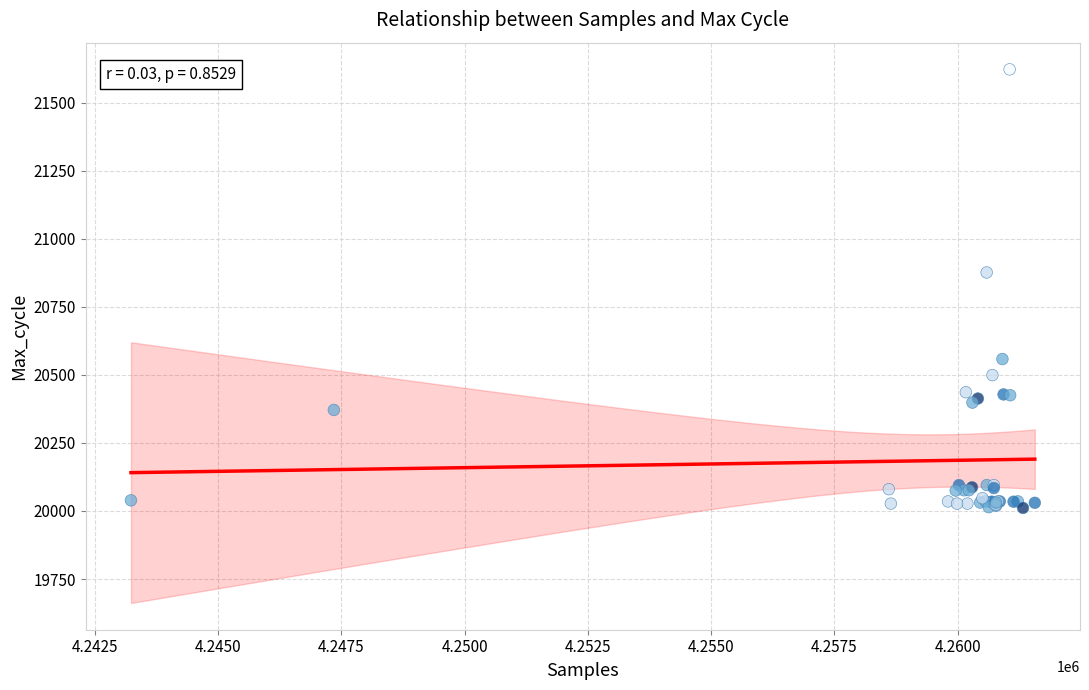

What Y value in the scatter plot is closest to 20816?

20876